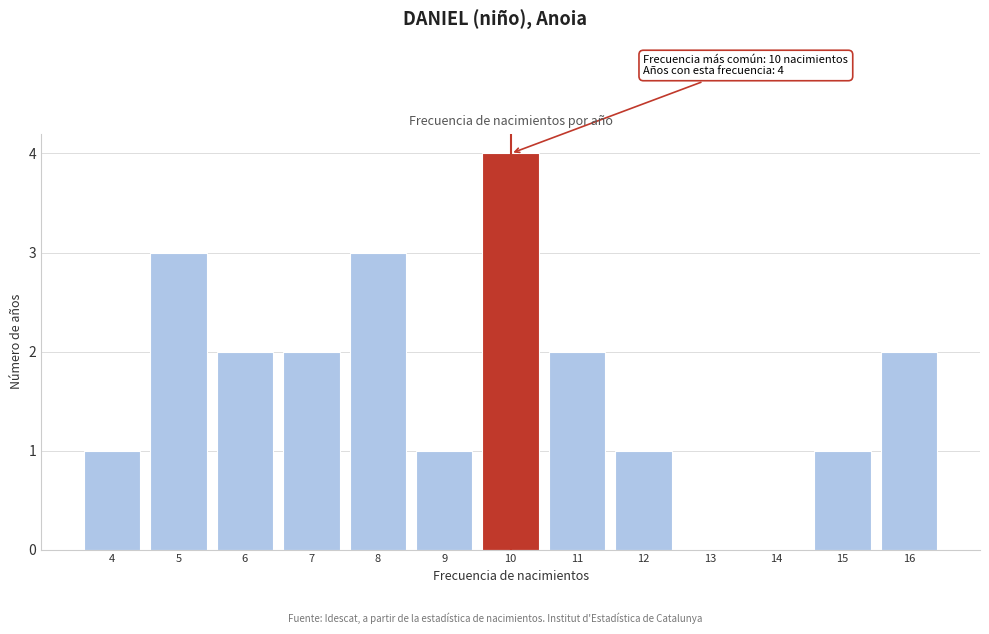

Over which range of the x-axis is the bar tallest?

9.5 to 10.5